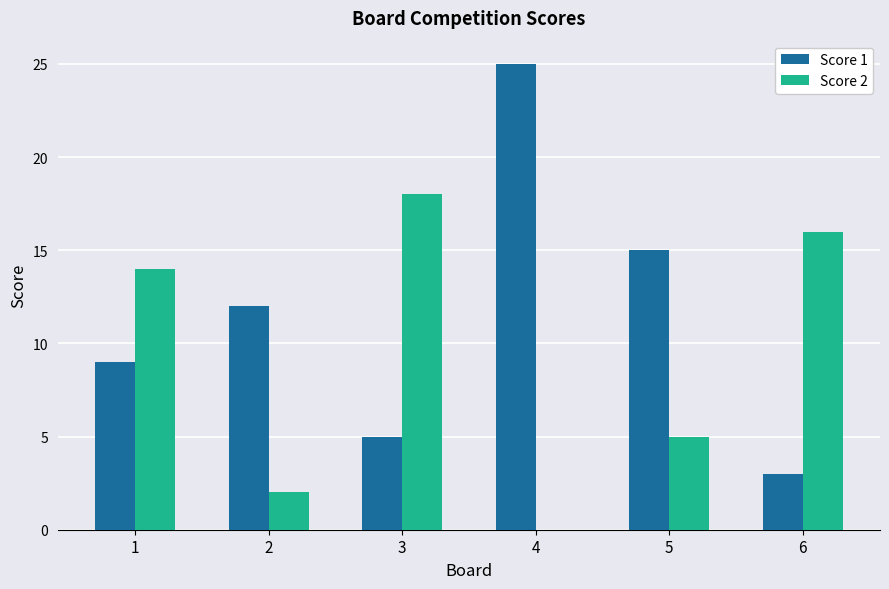

What is the difference between the Score 2 values at 5 and 1?

9